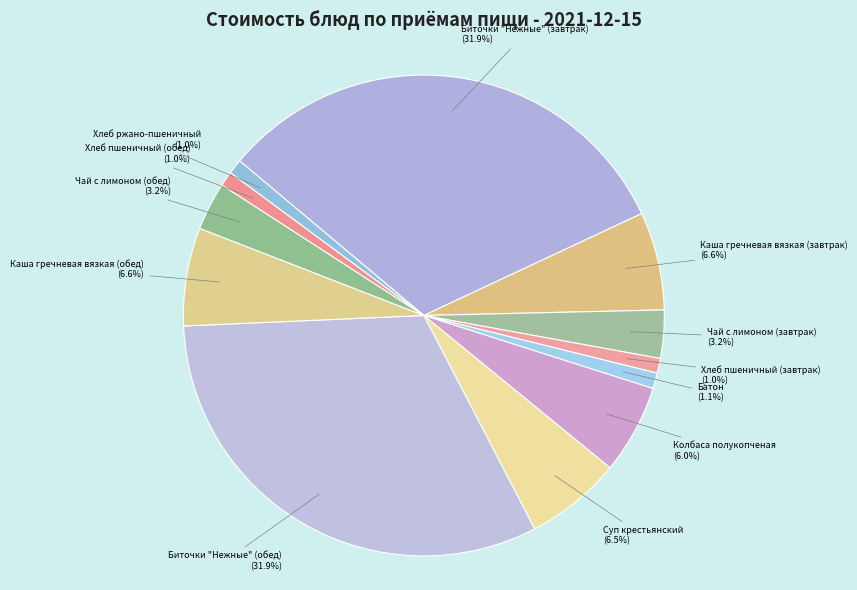

What is the total percentage of Каша гречневая вязкая (обед) and Суп крестьянский?

13.1%